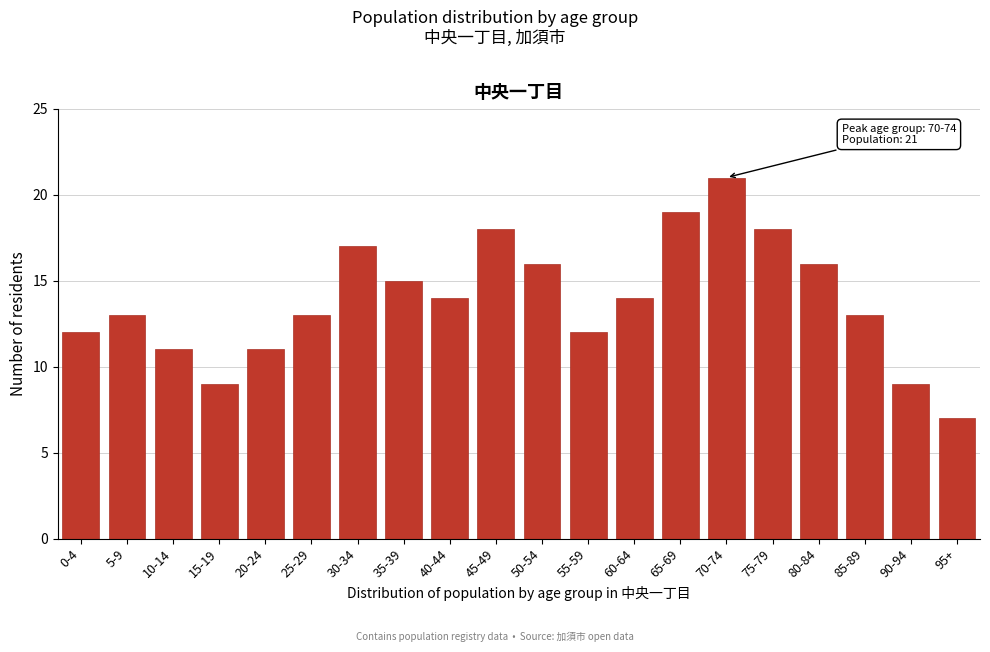

Reading right to left, list all the values displayed in this chart.

95+=7	90-94=9	85-89=13	80-84=16	75-79=18	70-74=21	65-69=19	60-64=14	55-59=12	50-54=16	45-49=18	40-44=14	35-39=15	30-34=17	25-29=13	20-24=11	15-19=9	10-14=11	5-9=13	0-4=12